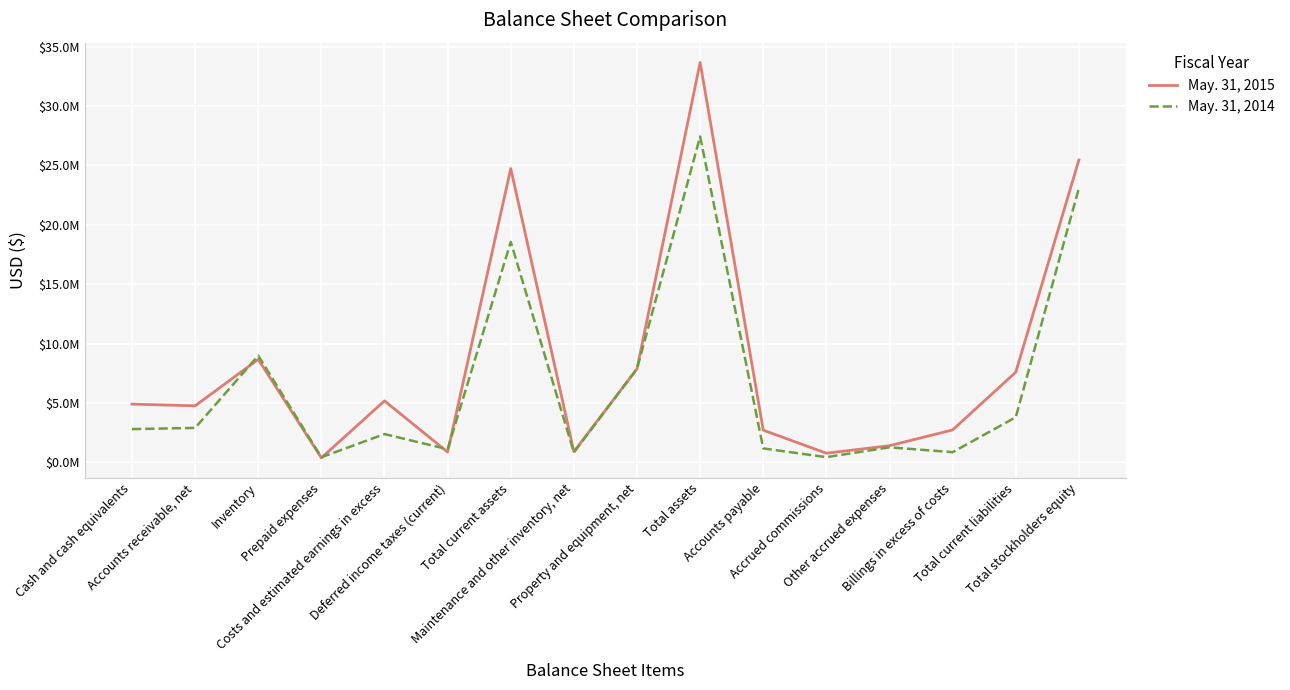

At how many categories does at least one series exceed 12262047?

3